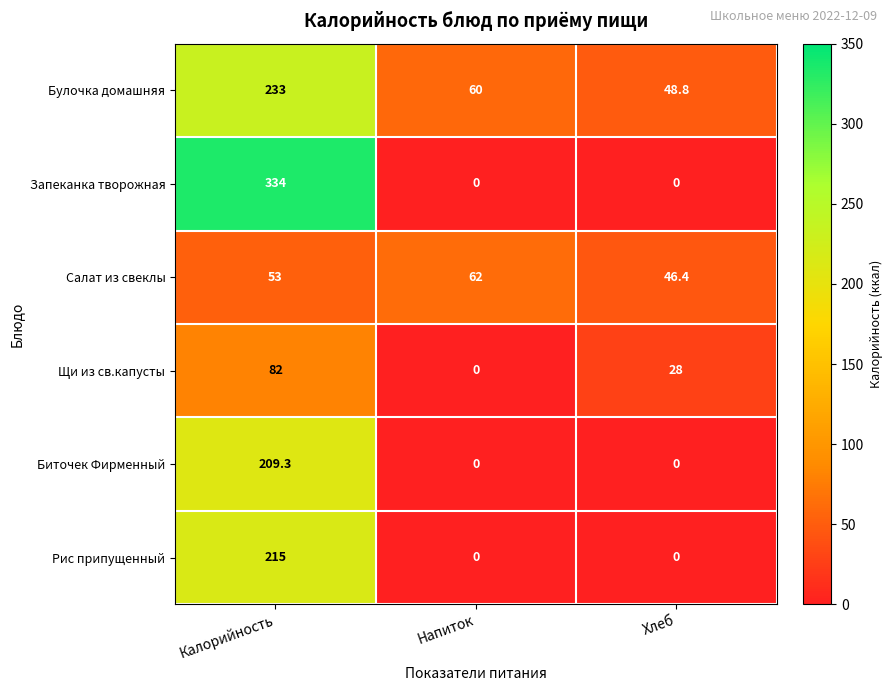

Which series has the widest spread of values?

Запеканка творожная